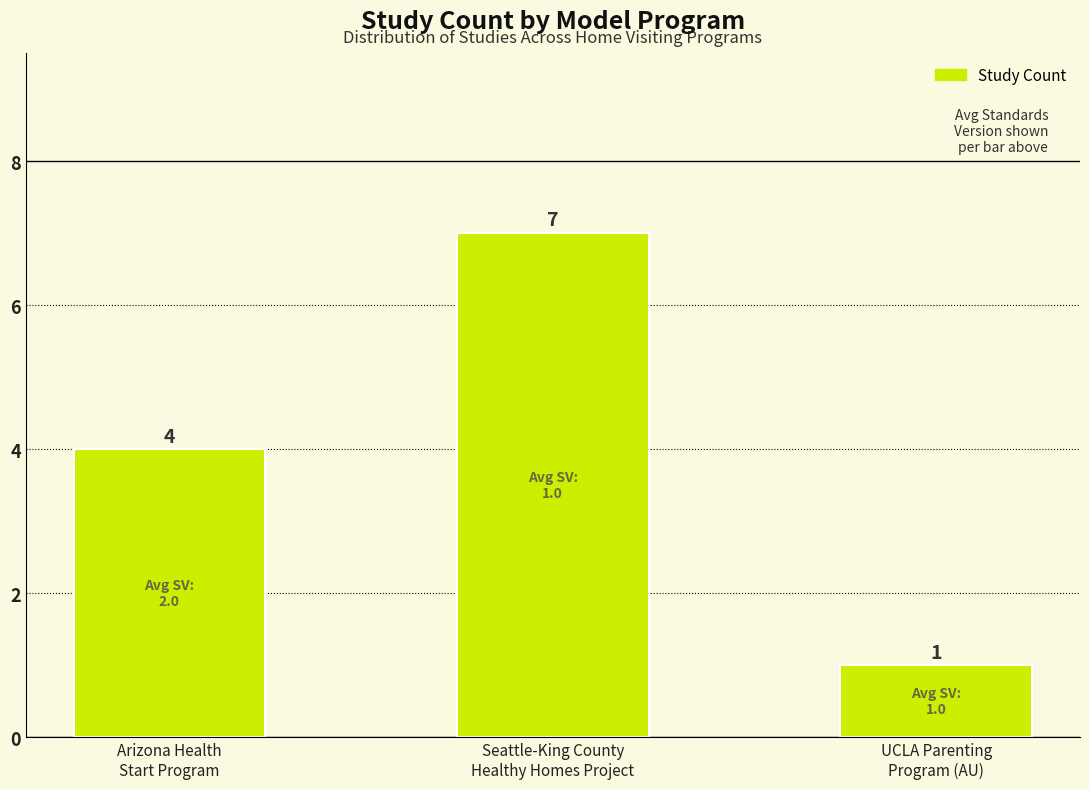

Are the bars grouped side by side (vs. stacked)?

No